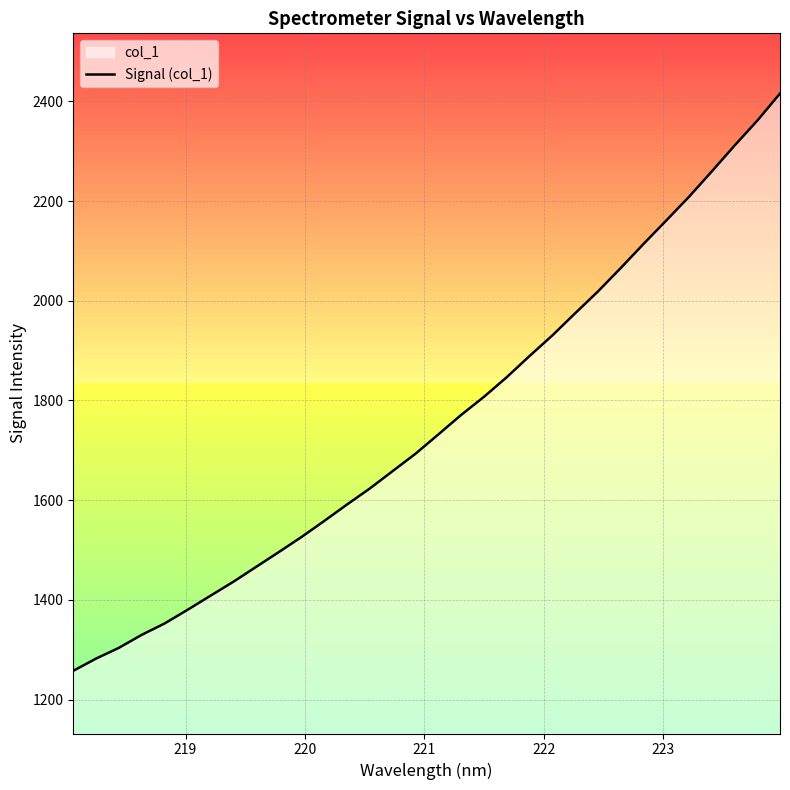

Reading left to right, extract all data points from this chart.

1257.7	1282.3	1303.8	1329.9	1352.6	1379.9	1408.0	1435.9	1465.8	1495.7	1526.1	1558.3	1591.4	1623.5	1658.4	1693.1	1731.8	1770.9	1807.2	1846.5	1889.0	1930.3	1974.7	2018.4	2065.4	2113.7	2160.8	2208.4	2259.3	2311.1	2361.2	2415.7